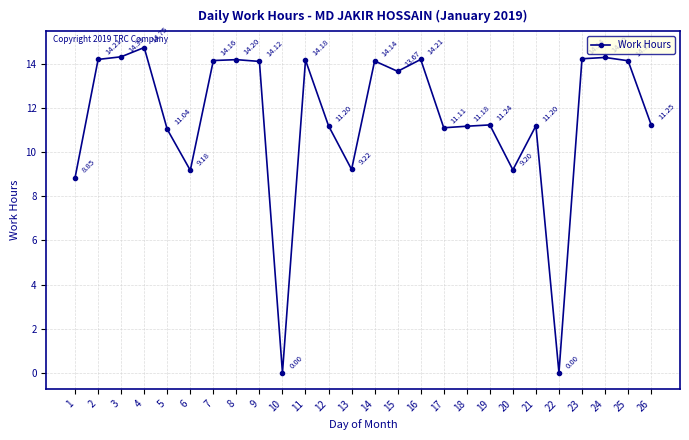

What is the value of the 7th point from the left?

14.2